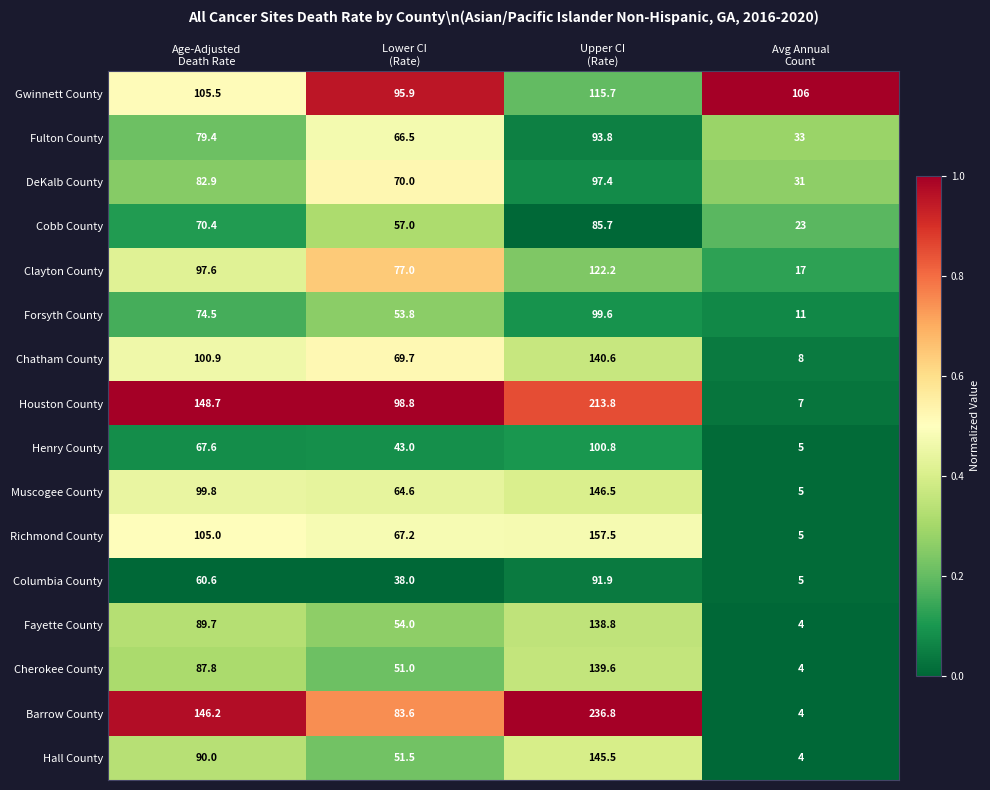

List the series in order of their peak value, highest first.

Barrow County, Houston County, Richmond County, Muscogee County, Hall County, Chatham County, Cherokee County, Fayette County, Clayton County, Gwinnett County, Henry County, Forsyth County, DeKalb County, Fulton County, Columbia County, Cobb County